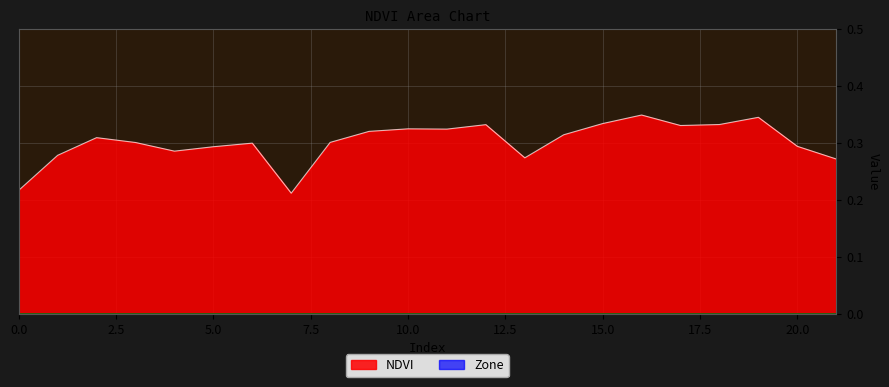

The chart shows a value of 0.3 at 4. True or false?

True